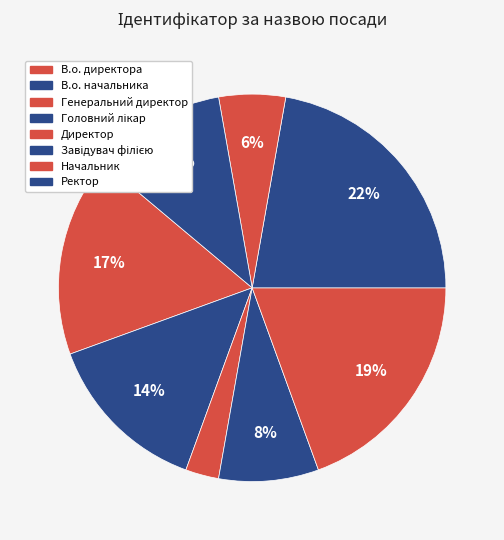

Does Головний лікар represent more than half of the total?

No